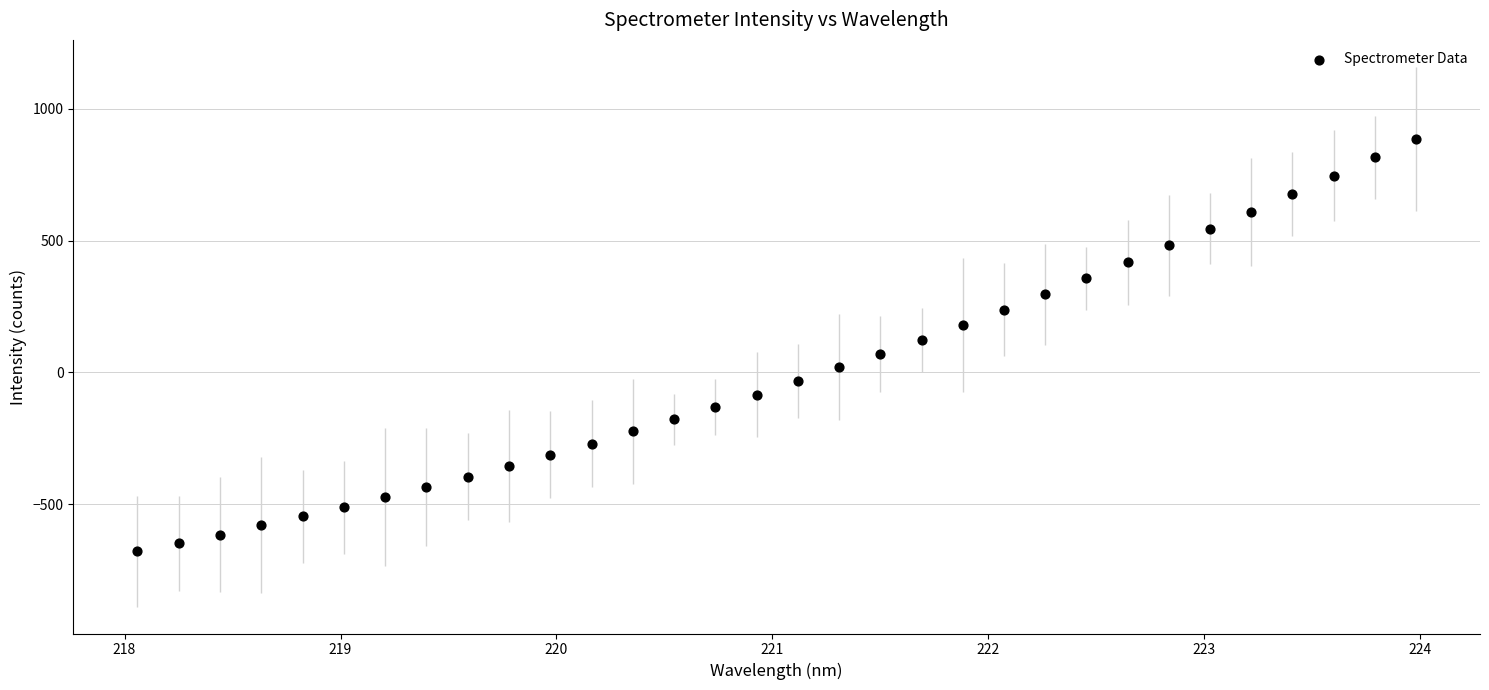

What is the range of Y values (max minus min)?

1563.6